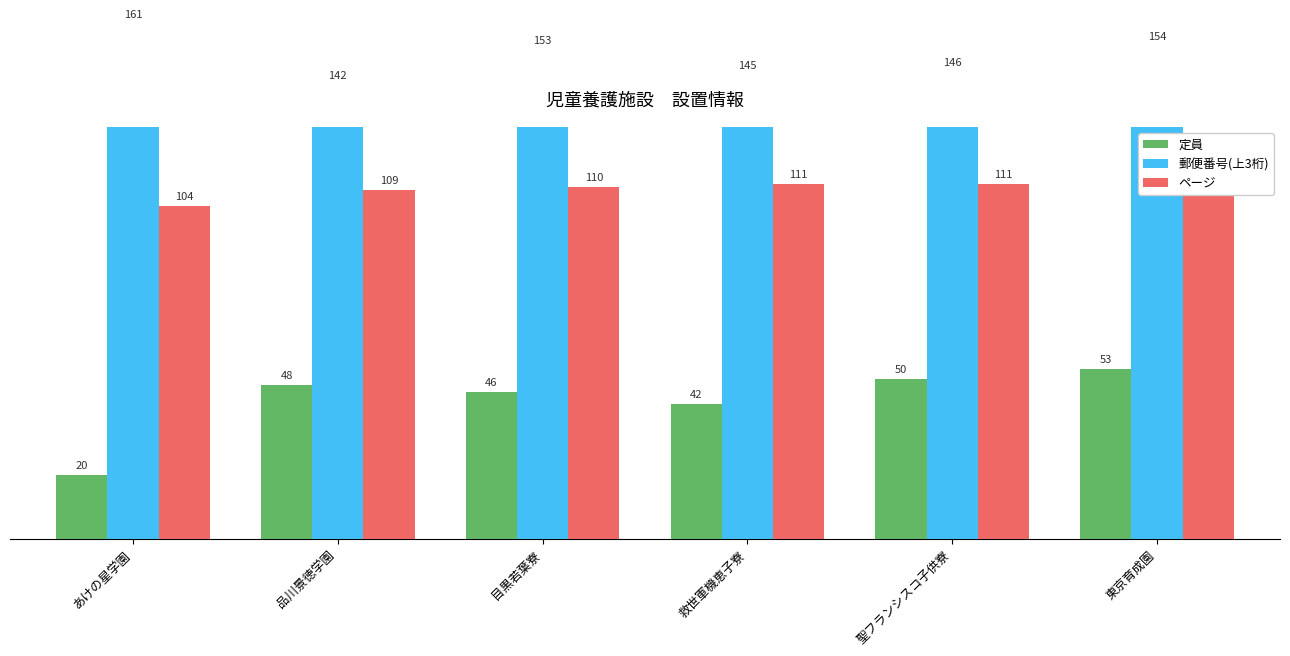

Which category has the lowest value in the ページ series?

あけの星学園